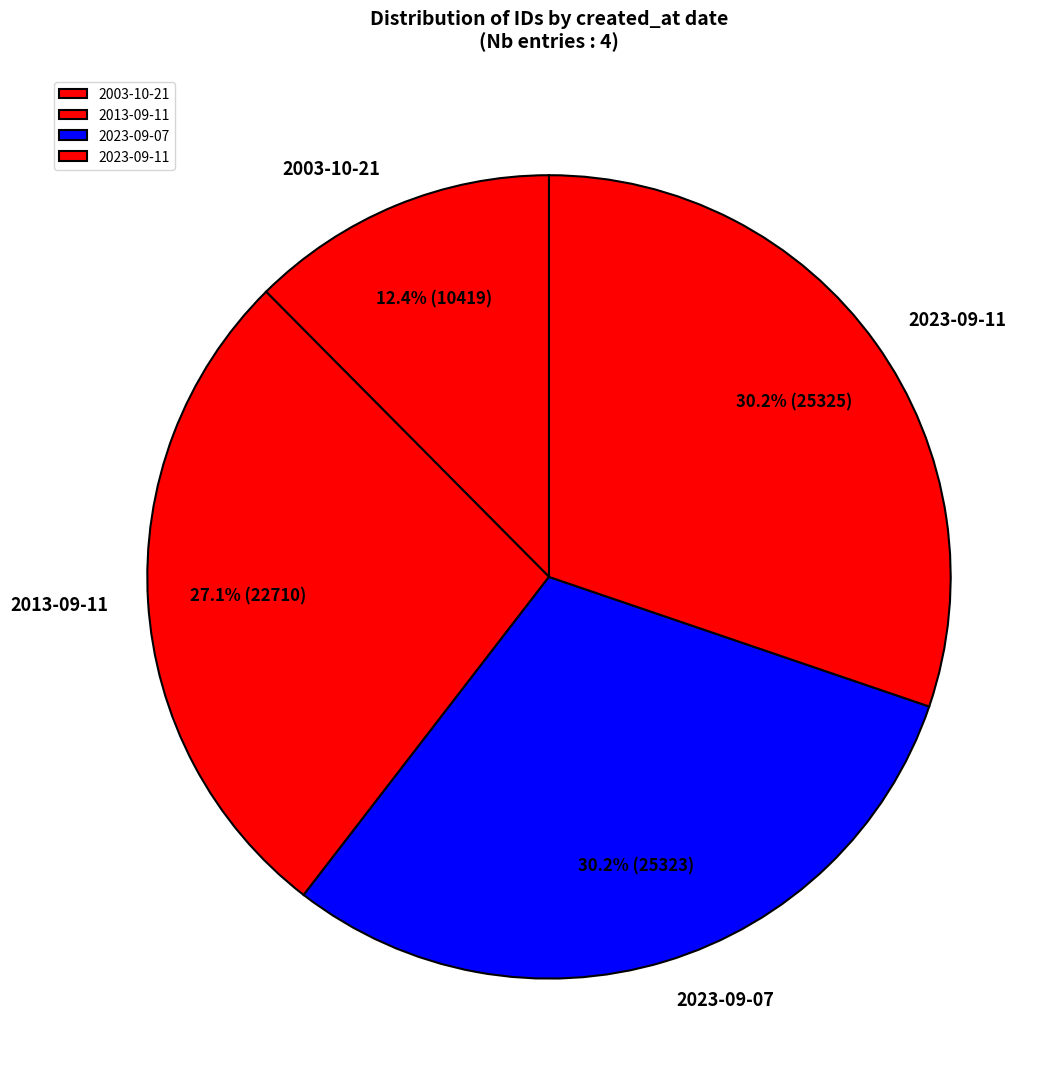

To the nearest percent, what is the combined percentage of 2023-09-11 and 2023-09-07?

60%